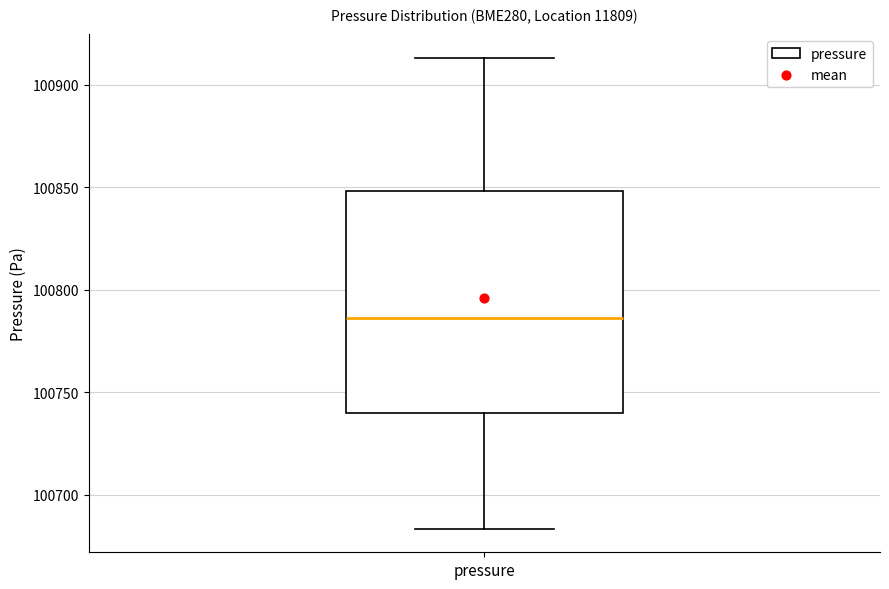

Read this box plot against the y-axis: the position of the median line, the range covered by the box, and the ends of both whiskers. The values are not printed on the chart, so give them approximately, as read against the axis.

median 100785, box 100740 to 100850, whiskers 100685 to 100915